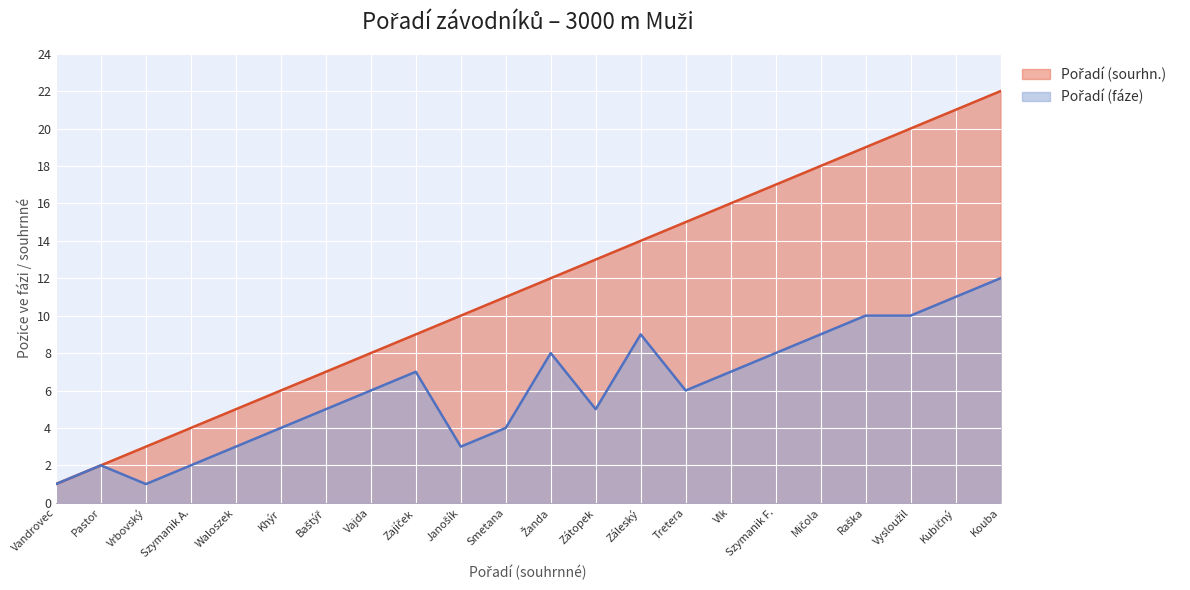

Reading left to right, extract all data points from this chart.

Pořadí (sourhn.): 1	2	3	4	5	6	7	8	9	10	11	12	13	14	15	16	17	18	19	20	21	22
Pořadí (fáze): 1	2	1	2	3	4	5	6	7	3	4	8	5	9	6	7	8	9	10	10	11	12